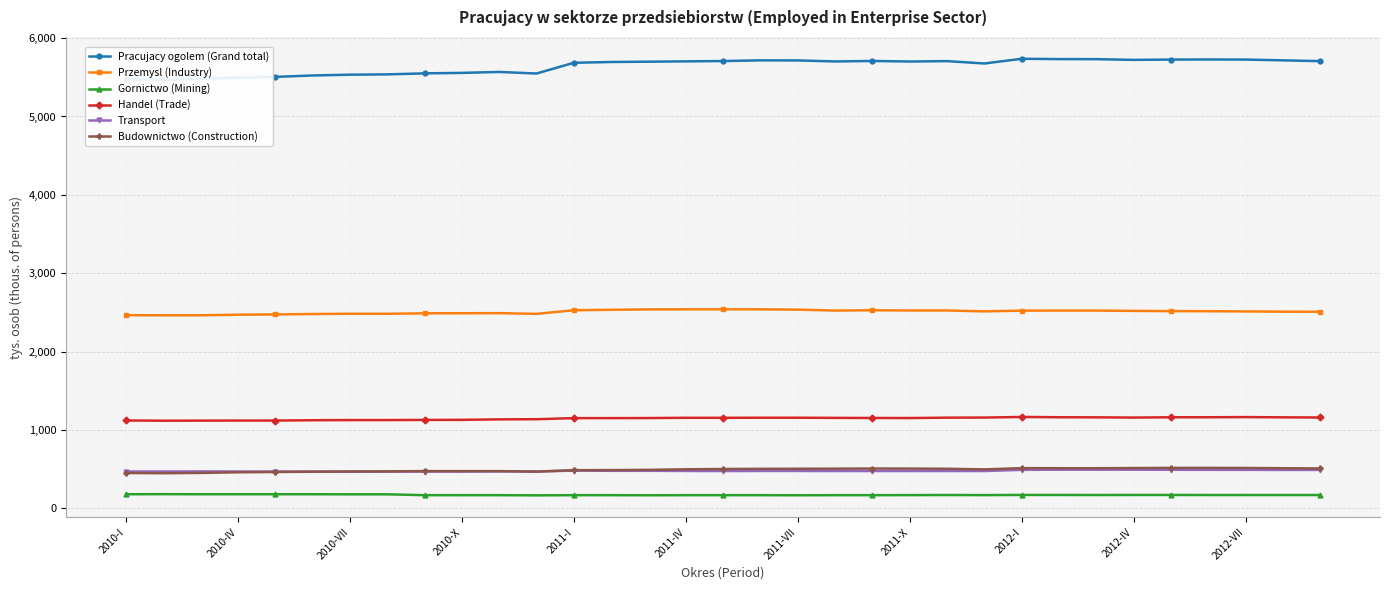

Is it true that Handel (Trade) equals 1122 at 2010-I?

True